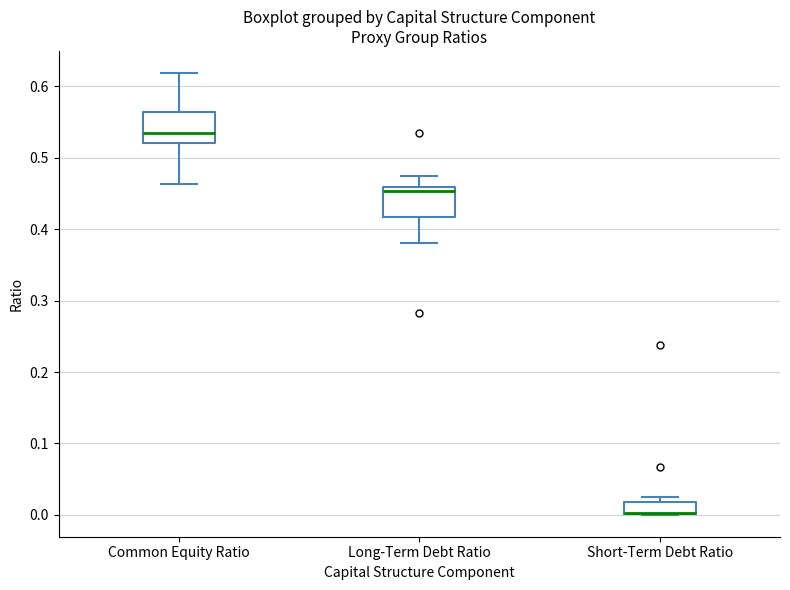

Reading left to right, transcribe this box plot: for each box, give where its median line is, the range the box spans, and where its two whiskers end, as read against the y-axis. The values are not printed on the chart, so give them approximately, as read against the axis.

Common Equity Ratio: median 0.53, box 0.52 to 0.56, whiskers 0.46 to 0.62
Long-Term Debt Ratio: median 0.45, box 0.42 to 0.46, whiskers 0.38 to 0.48
Short-Term Debt Ratio: median 0.00 (drawn on the box's lower edge), box 0.00 to 0.02, whiskers 0.00 to 0.03